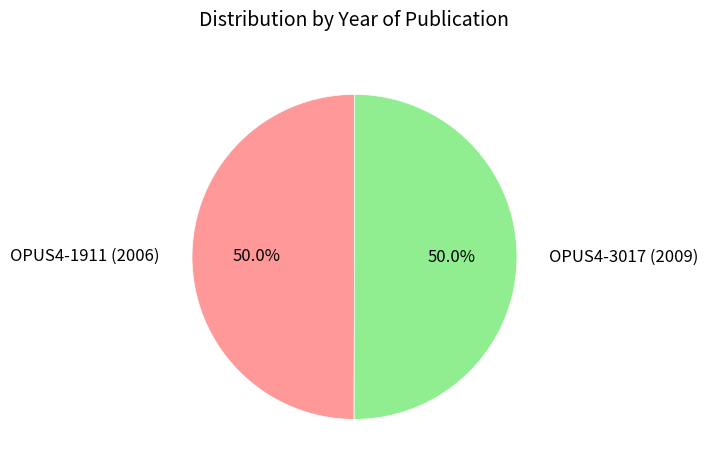

Approximately how many times larger is the value at OPUS4-1911 (2006) compared to OPUS4-3017 (2009)?

1.0